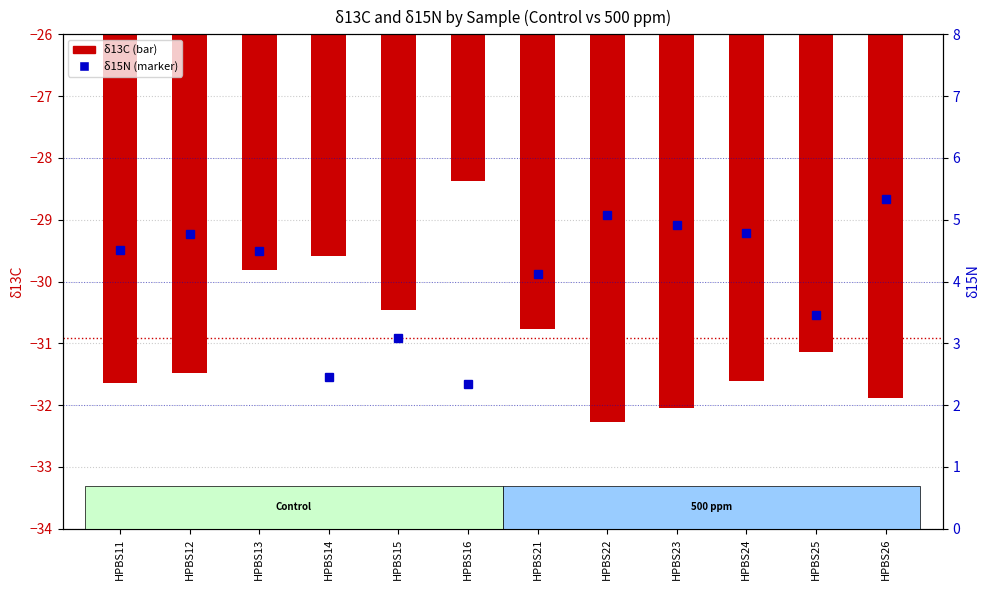

How many values in the δ13C (transformed count) series are below -31?

7